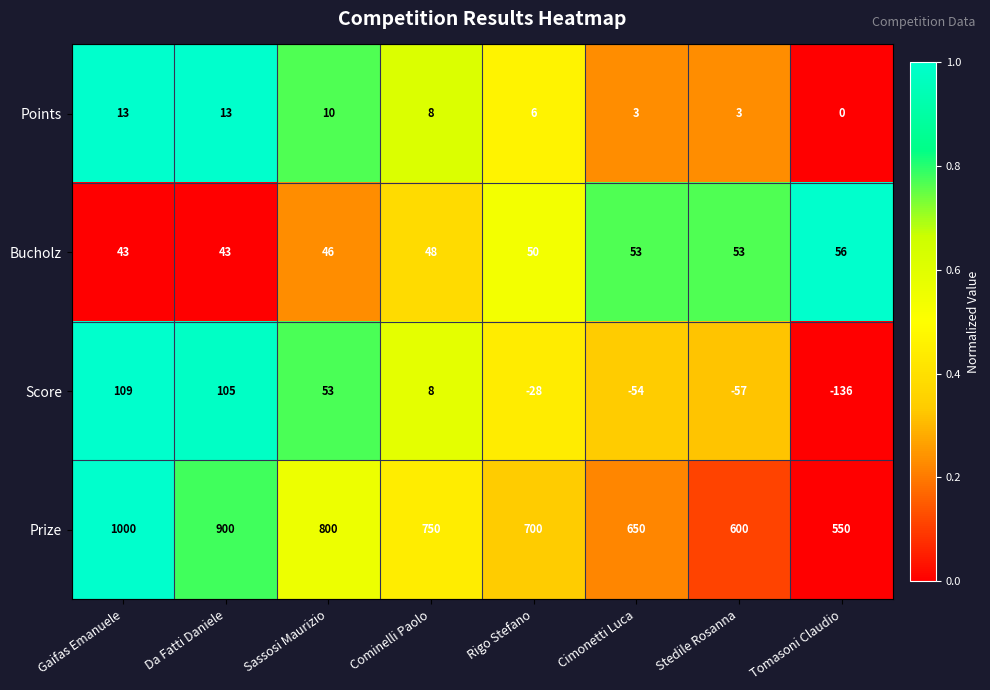

List the series in order of their peak value, lowest first.

Points, Bucholz, Score, Prize